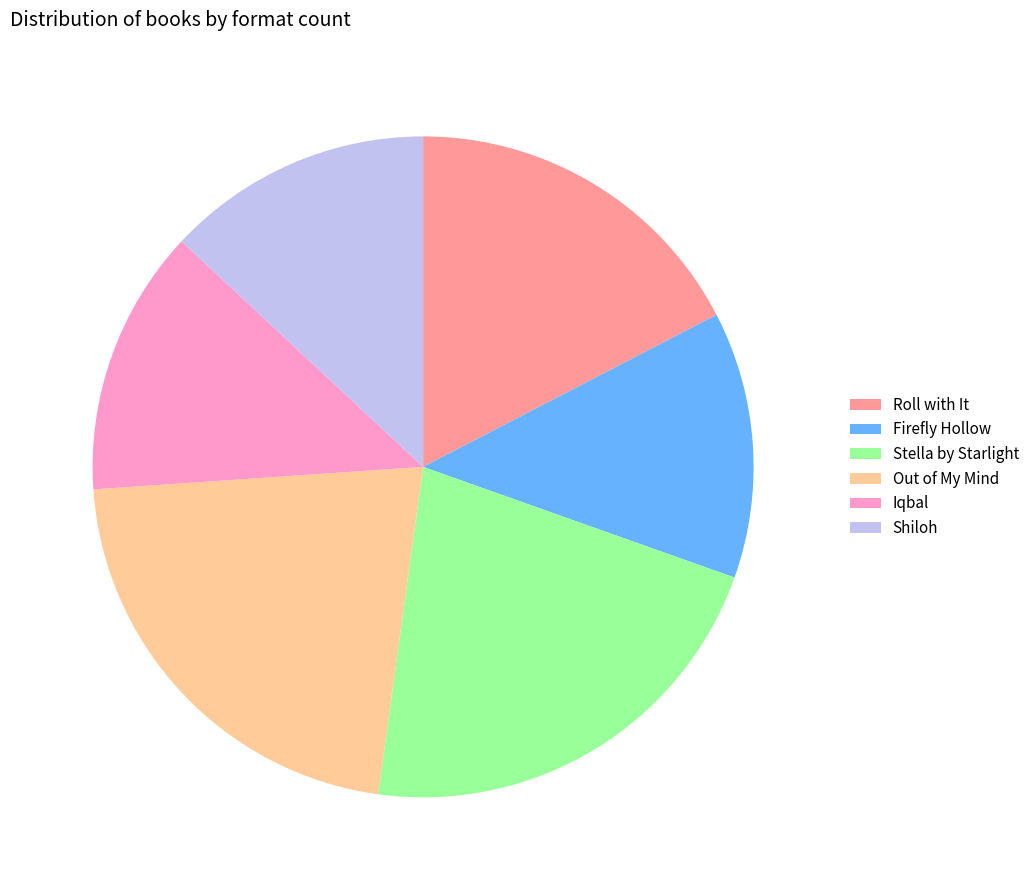

True or false: Stella by Starlight accounts for 35% of the total.

False